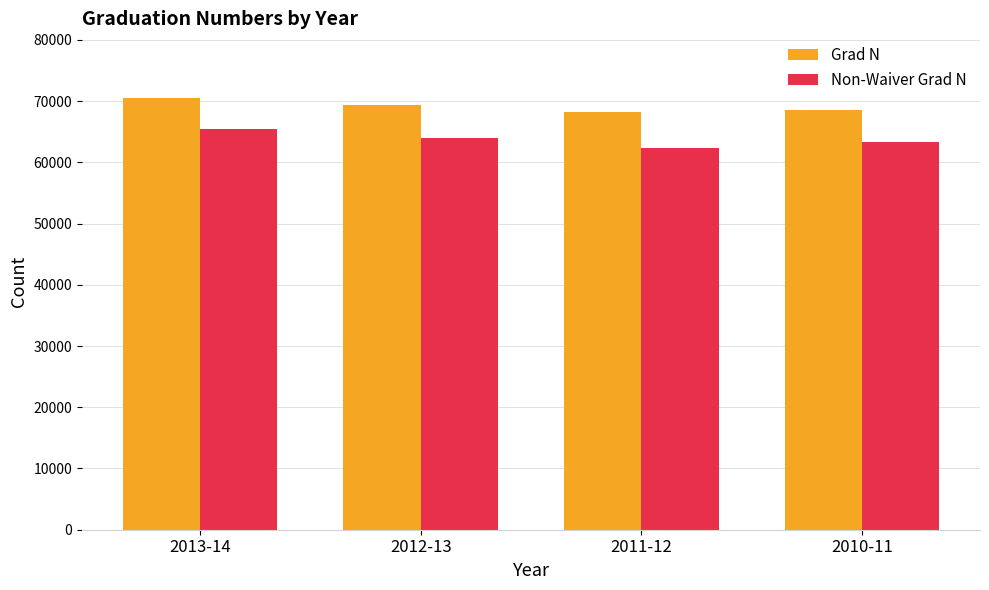

How many groups of bars are there?

4